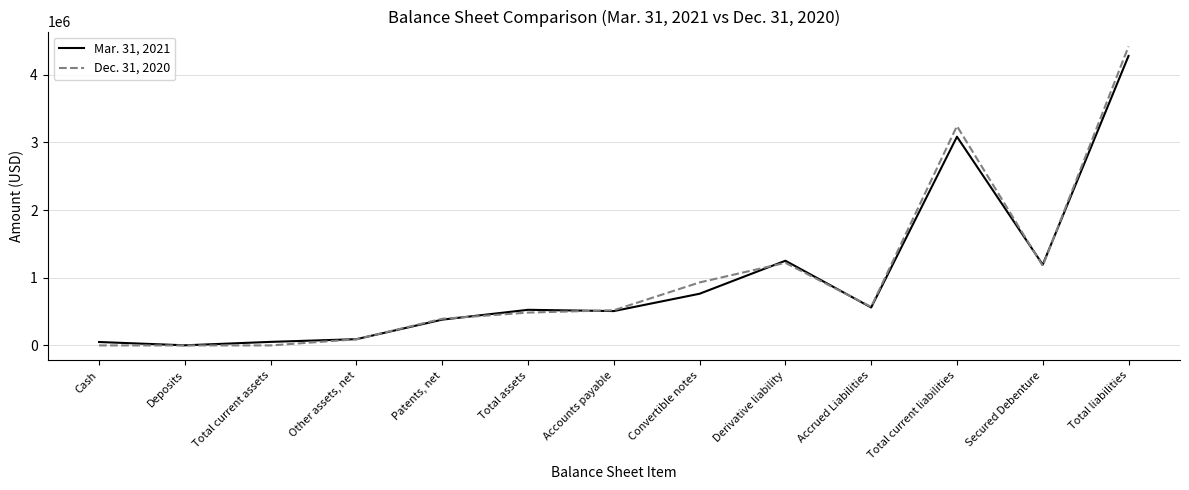

Which series has the widest spread of values?

Dec. 31, 2020